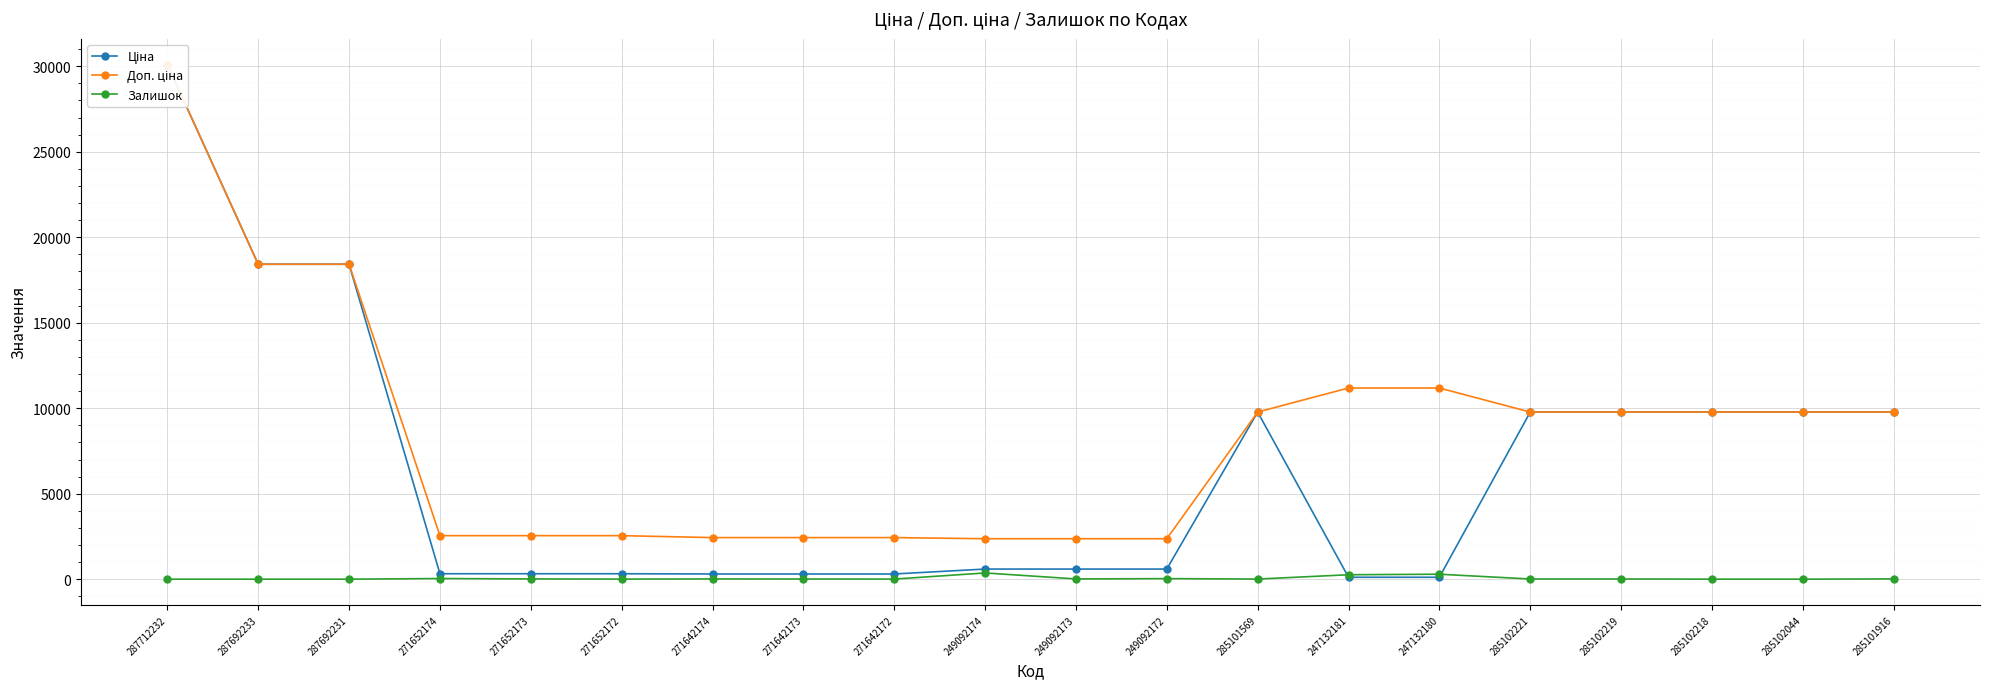

How many times do Залишок and Ціна cross each other?

2